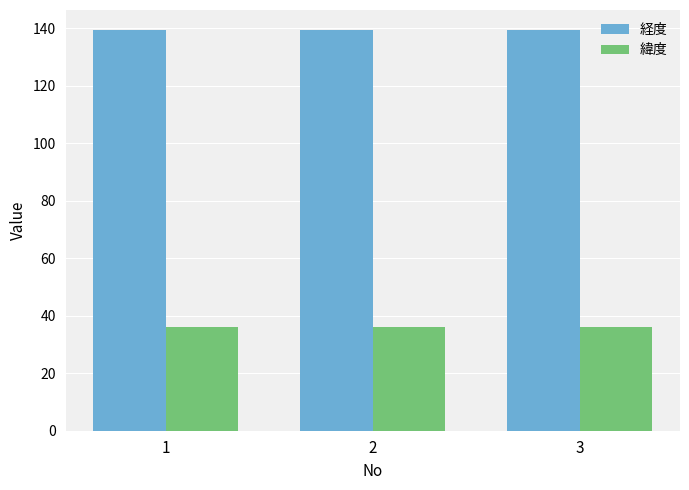

What is the difference between the highest and lowest values at 1?

103.1